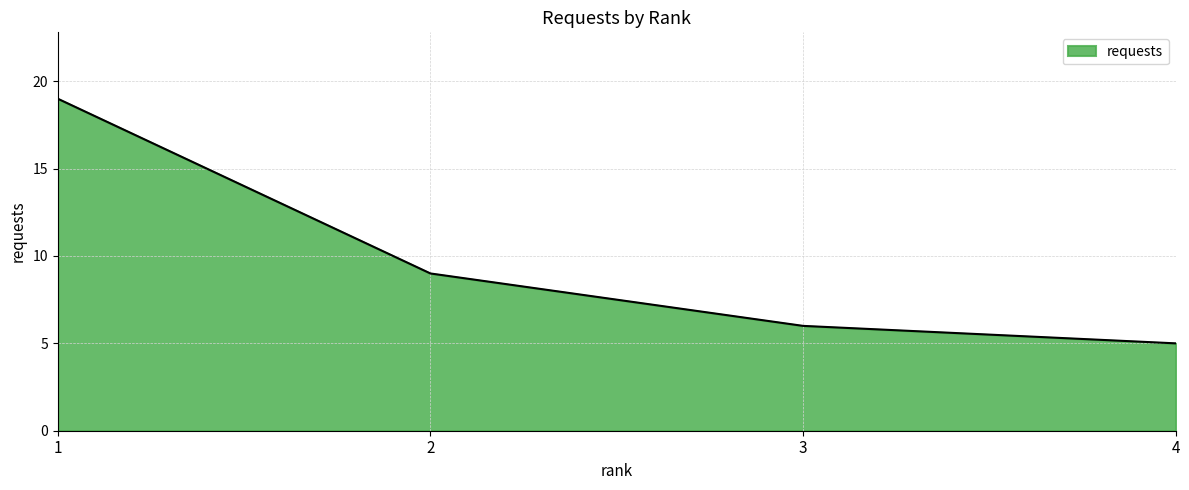

Where does the data first go above 9?

1